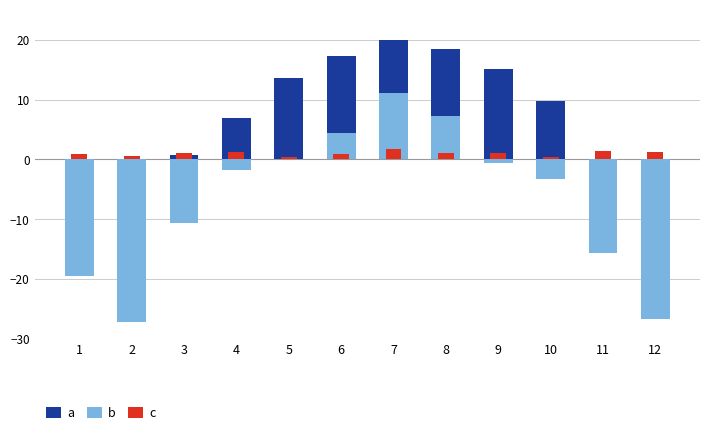

How many categories are shown in the chart?

12